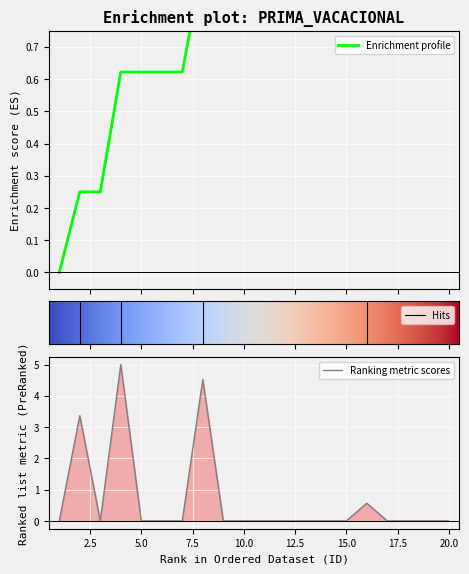

Rank the categories by value from highest to lowest.

4, 8, 2, 16, 1, 3, 5, 6, 7, 9, 10, 11, 12, 13, 14, 15, 17, 18, 19, 20